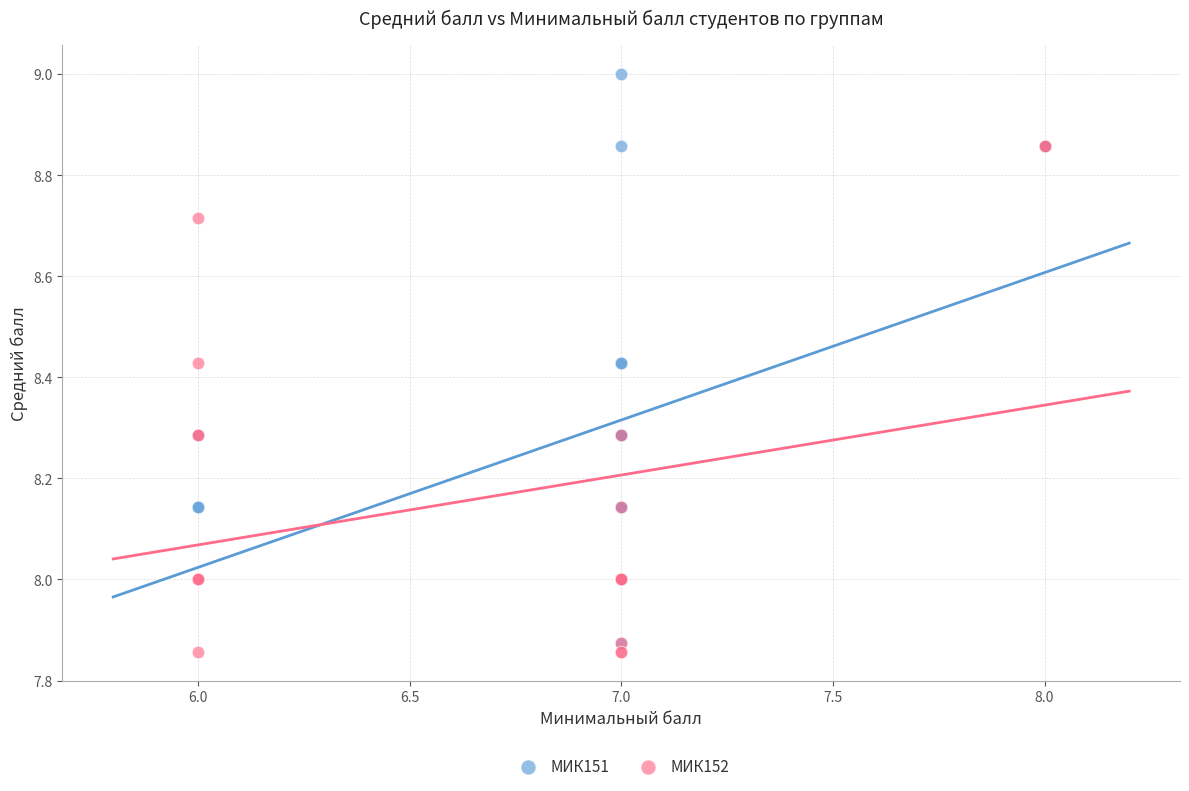

What are all the series names shown in the legend?

МИК151, МИК152